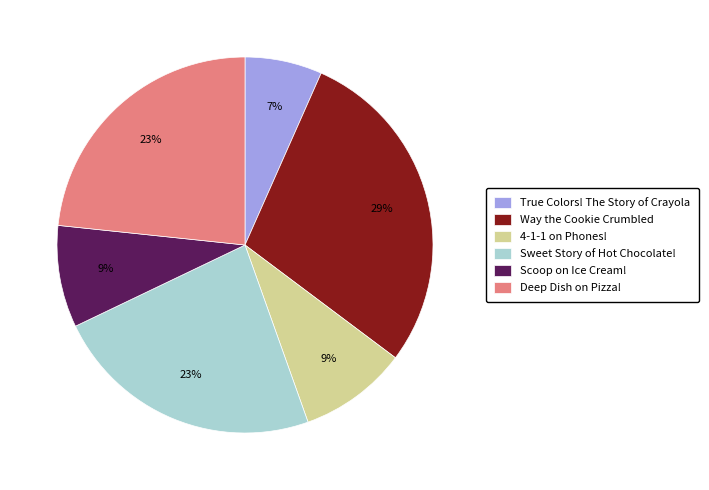

The True Colors! The Story of Crayola slice represents 1% of the pie. True or false?

False